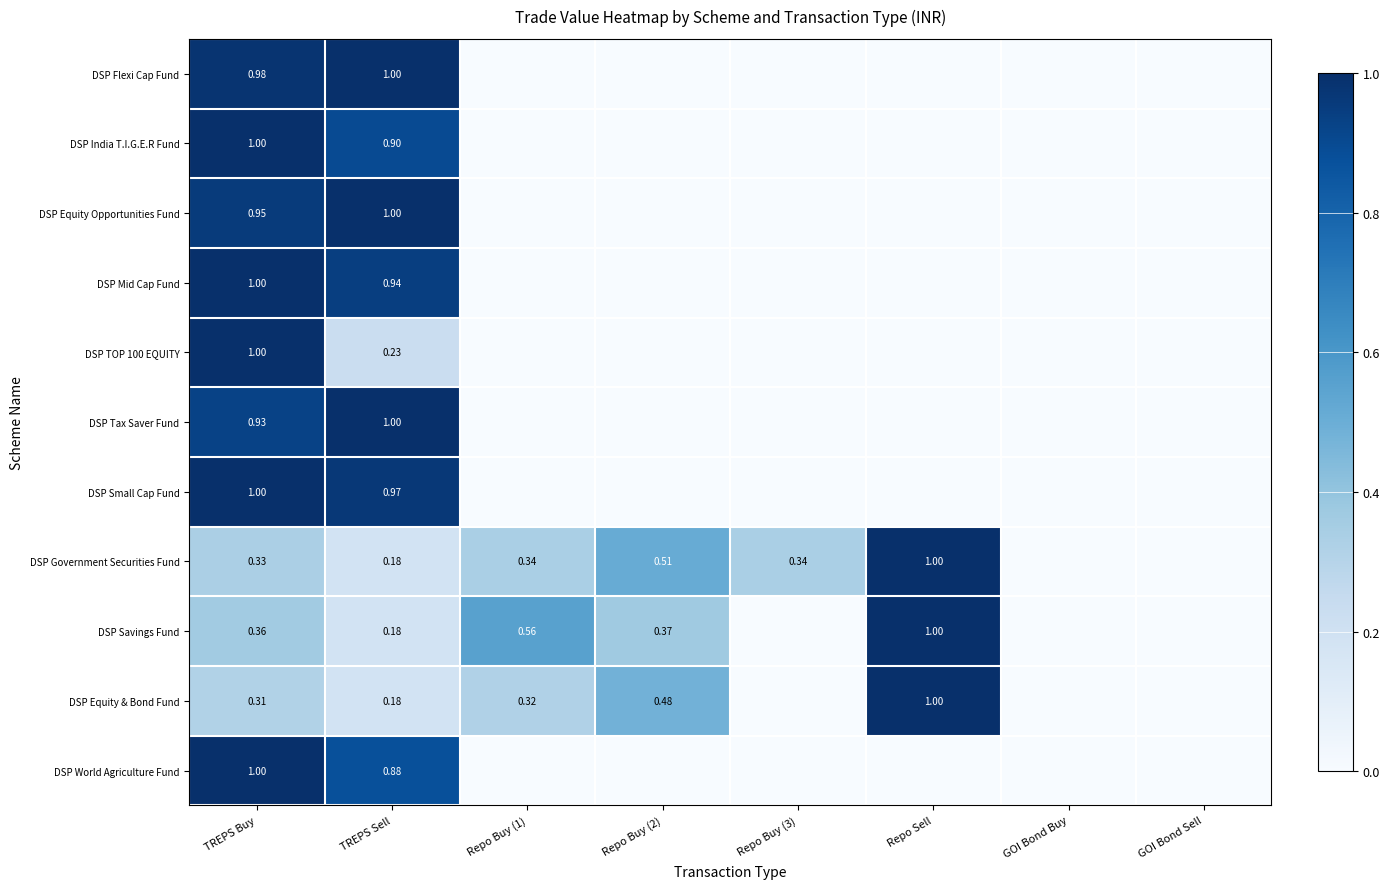

How many positive values does the DSP Mid Cap Fund series have?

2